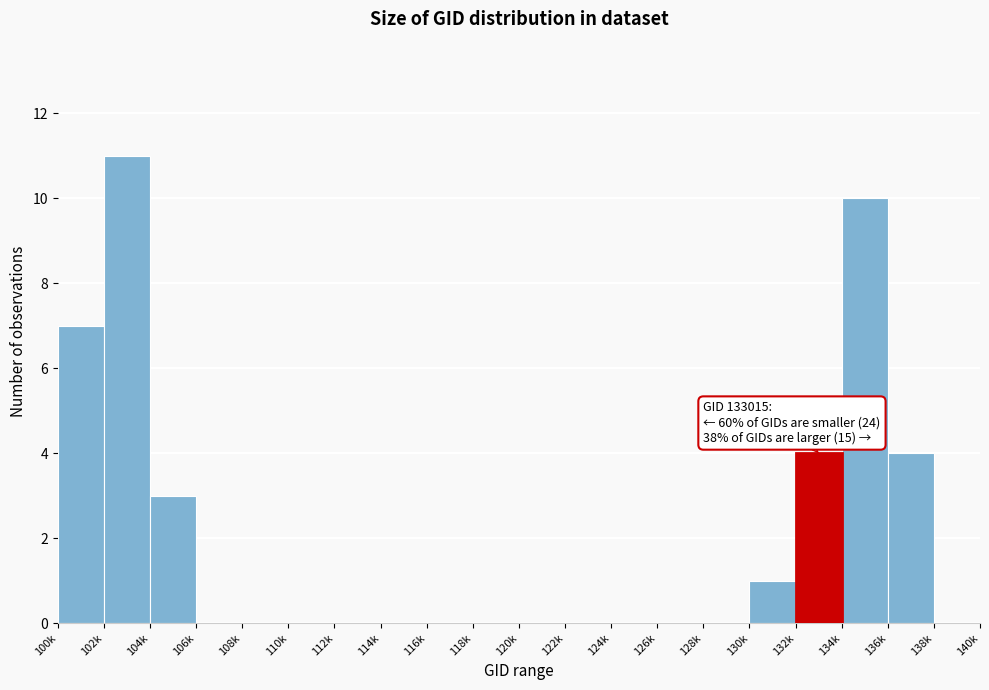

Reading left to right, transcribe all the data shown in this chart.

100k=7	102k=11	104k=3	106k=0	108k=0	110k=0	112k=0	114k=0	116k=0	118k=0	120k=0	122k=0	124k=0	126k=0	128k=0	130k=1	132k=4	134k=10	136k=4	138k=0